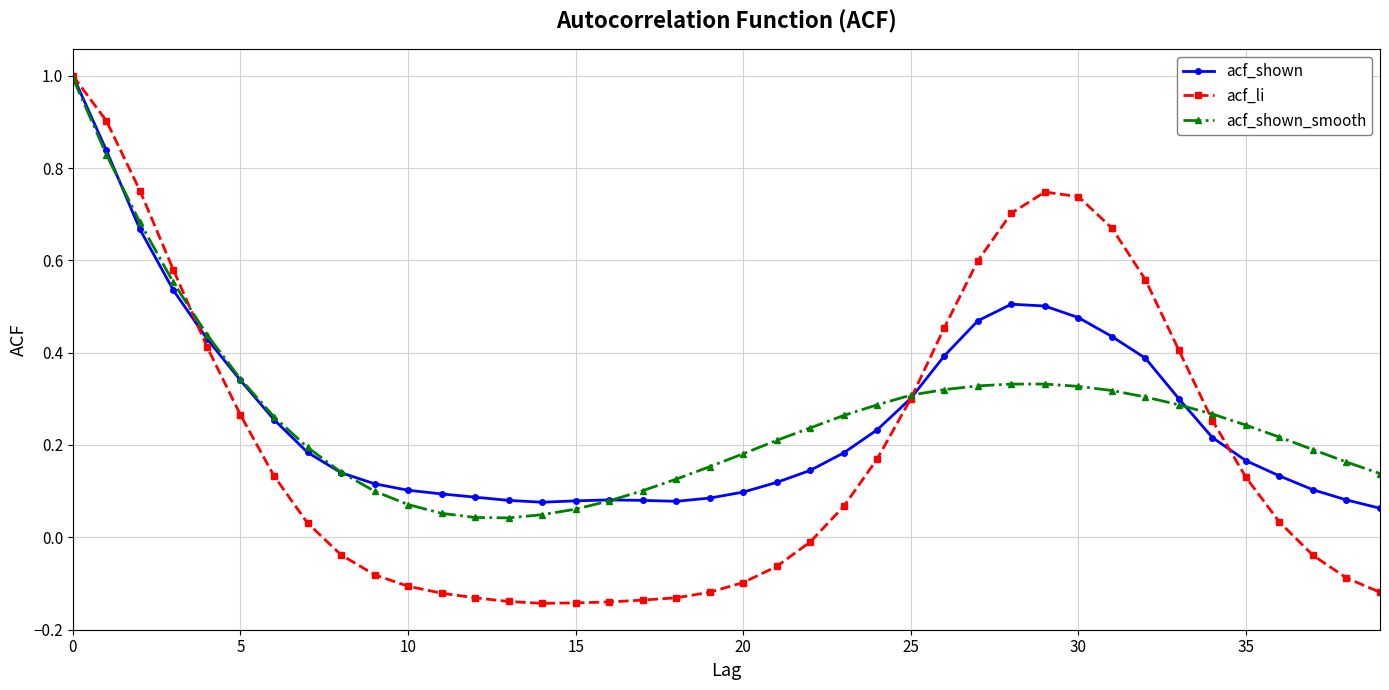

Which series has the largest range (max minus min)?

acf_li